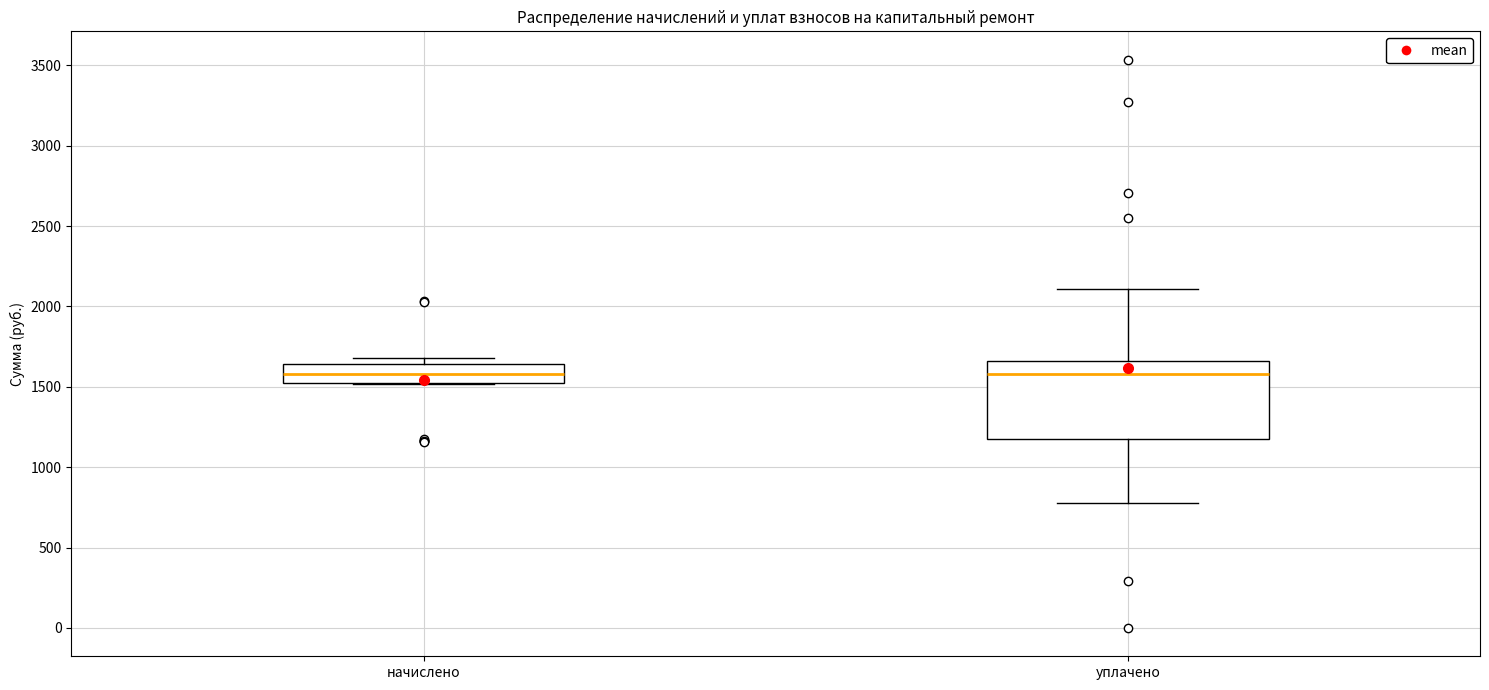

Where does the upper whisker of the box for уплачено end on the y-axis? The values are not printed on the chart, so give them approximately, as read against the axis.

2100